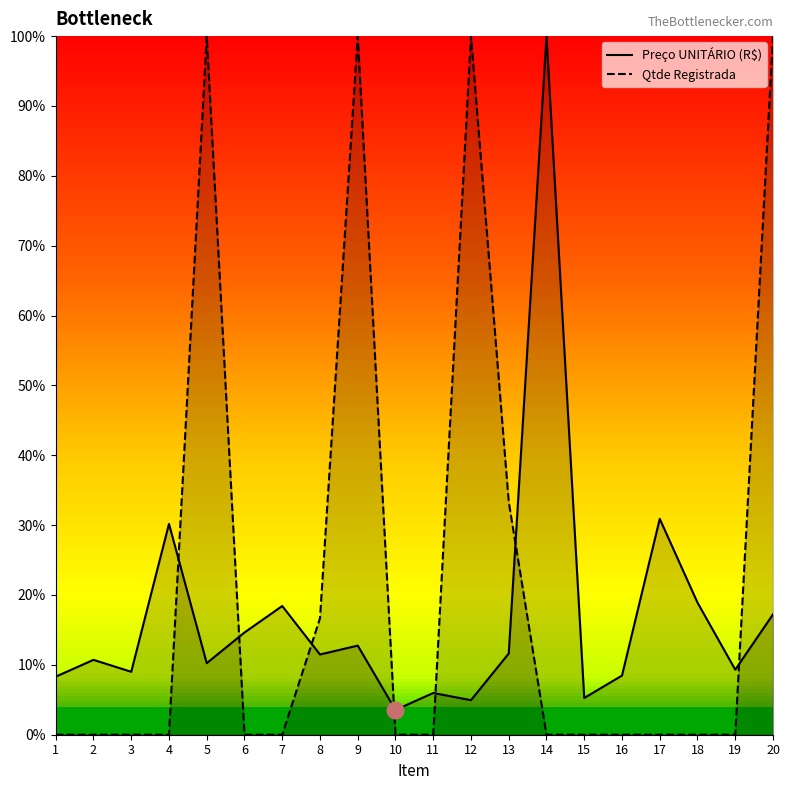

Is the value of Preço UNITÁRIO (R$) at 7 greater than the value of Qtde Registrada at 3?

Yes